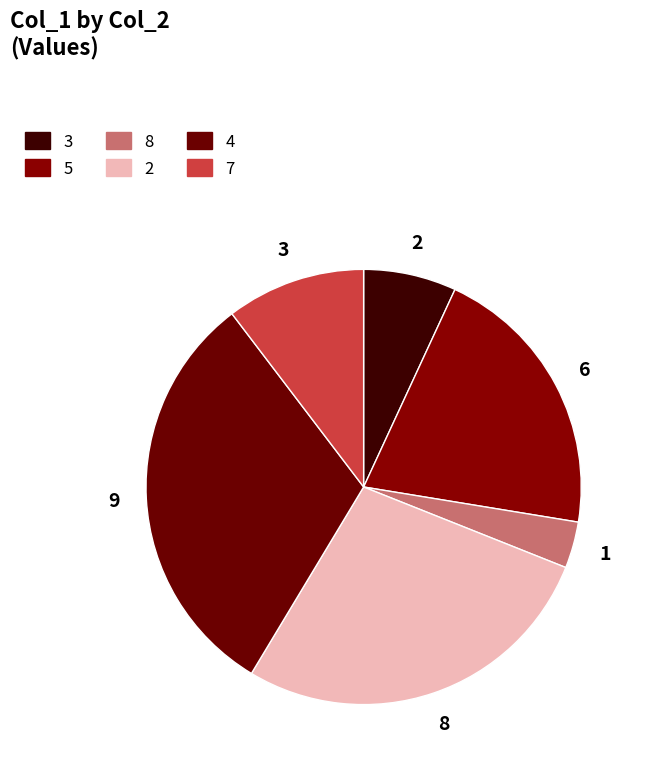

Count the number of slices in the pie.

6